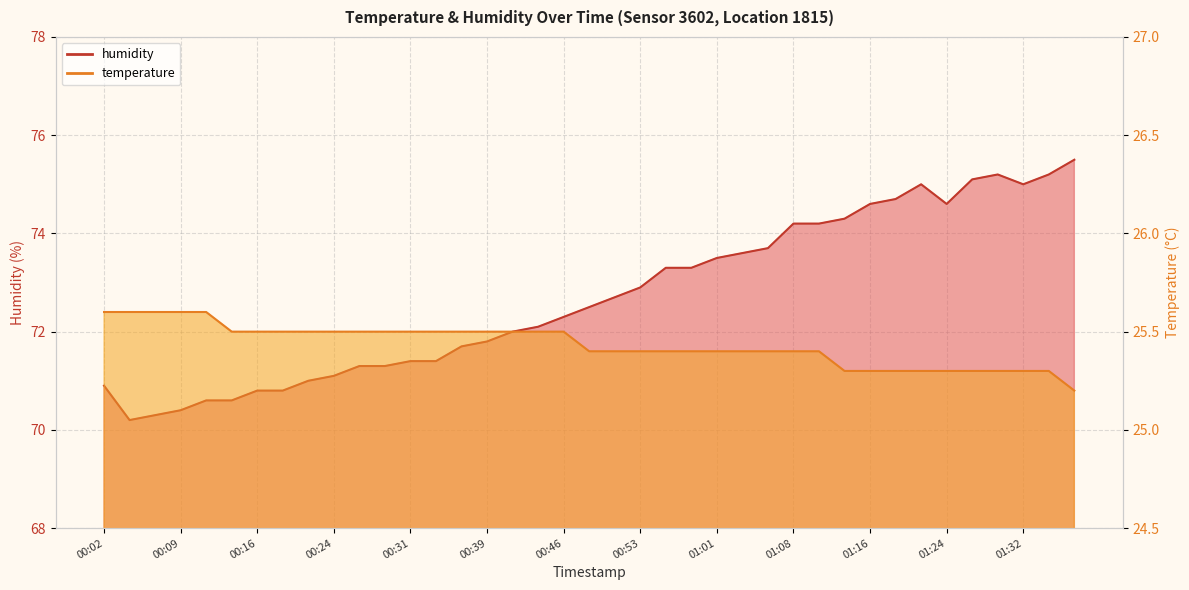

List the series in order of their overall mean, highest first.

humidity, temperature